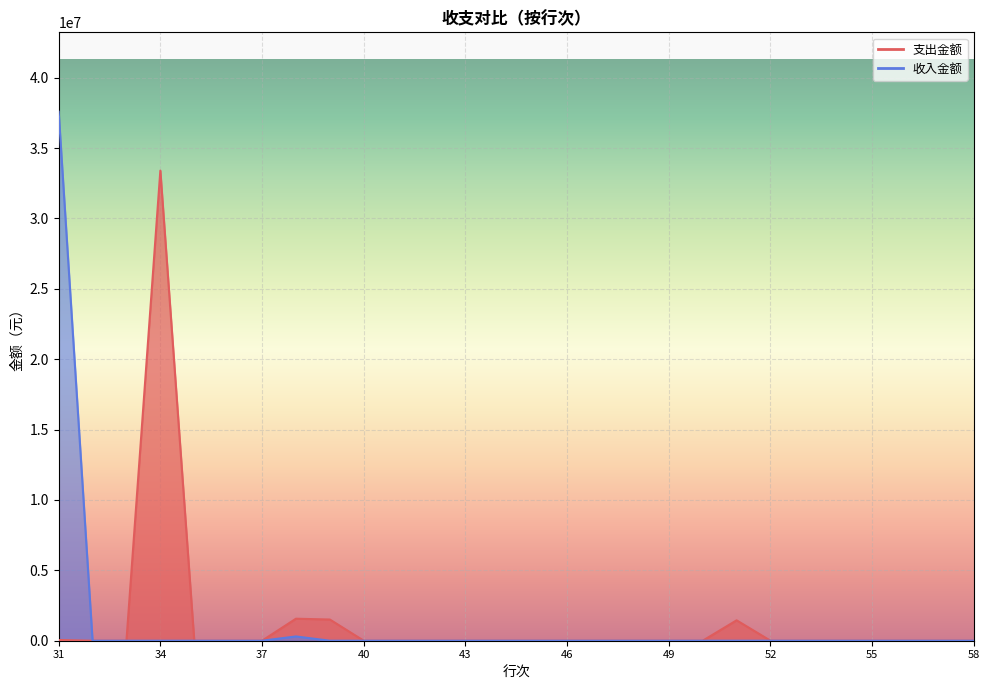

Which category has the highest value in the 收入金额 series?

31